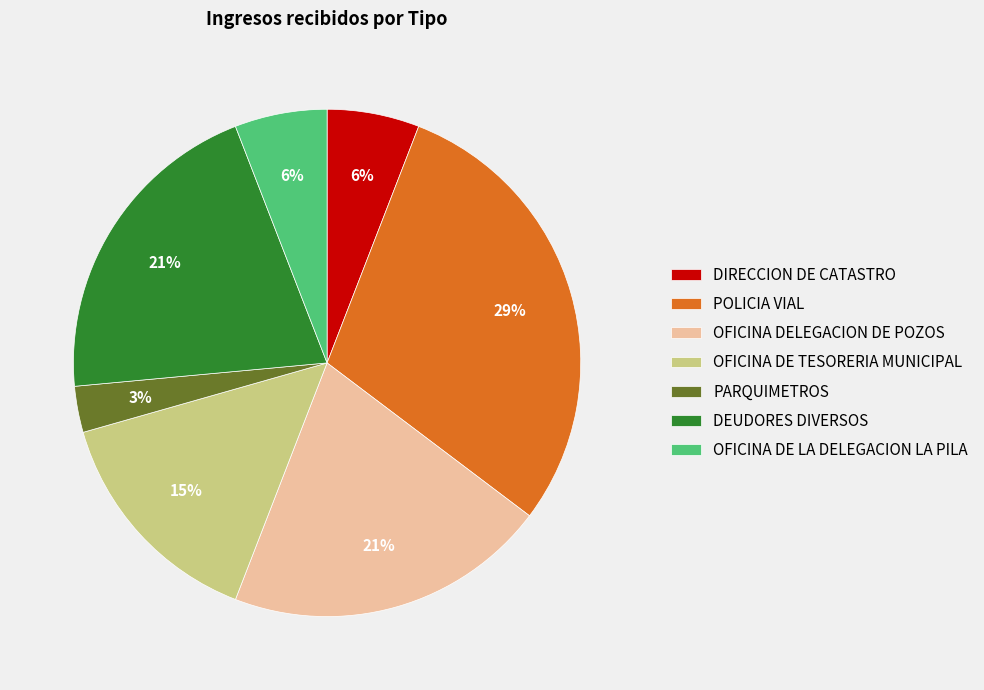

What is the smallest slice in the pie chart?

PARQUIMETROS